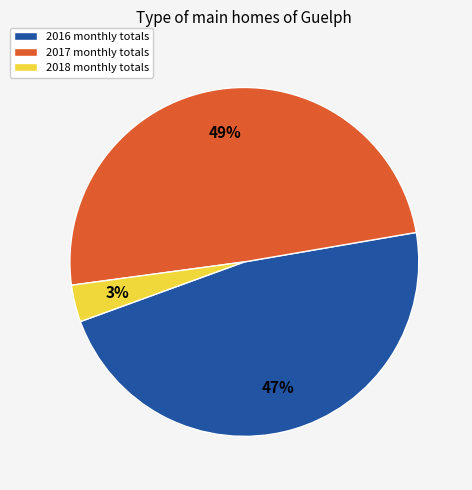

Count the number of slices in the pie.

3